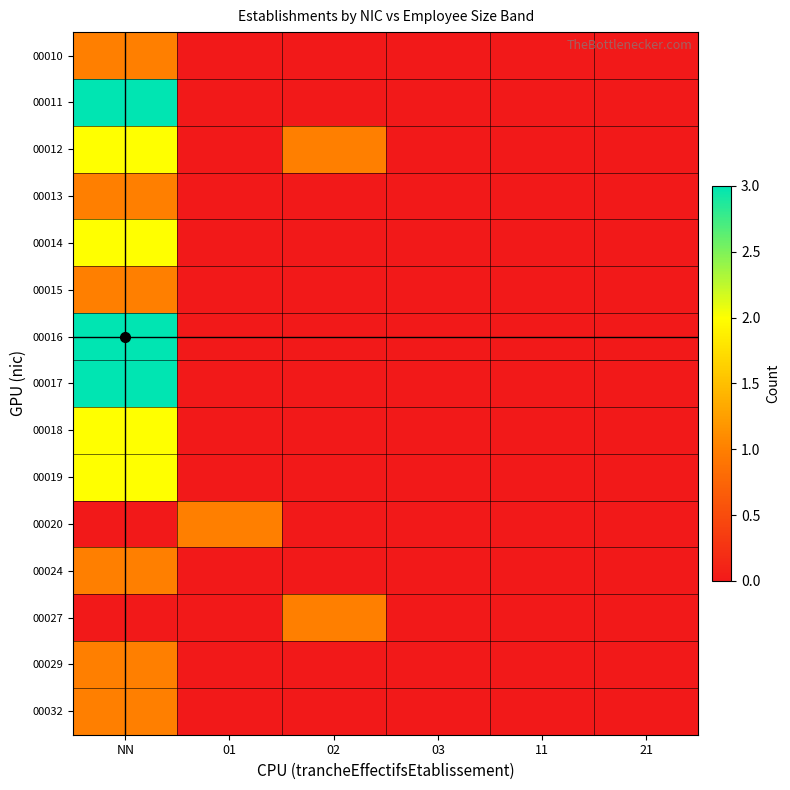

Between 02 and 21, which is larger?

02